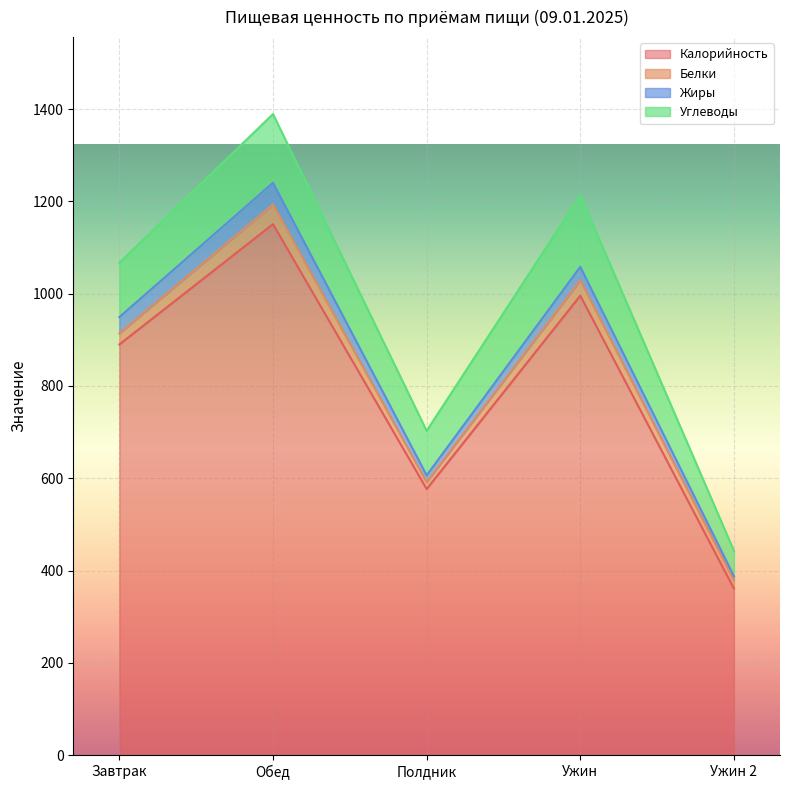

What is the label of the 5th point from the left?

Ужин 2